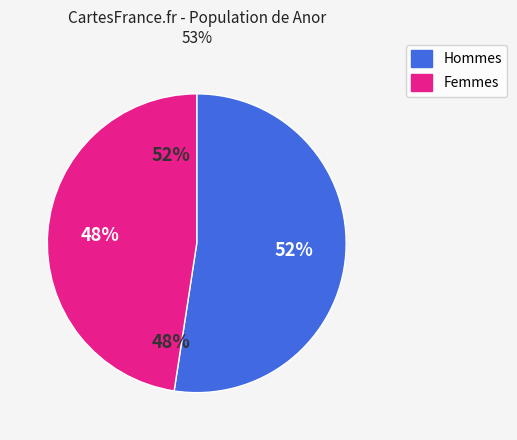

Do Femmes and Hommes together represent more than half of the pie?

Yes